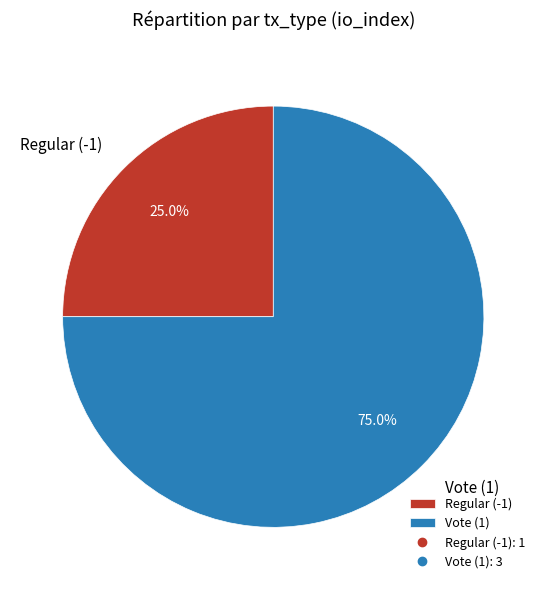

Which category has the smallest portion of the pie?

Regular (-1)